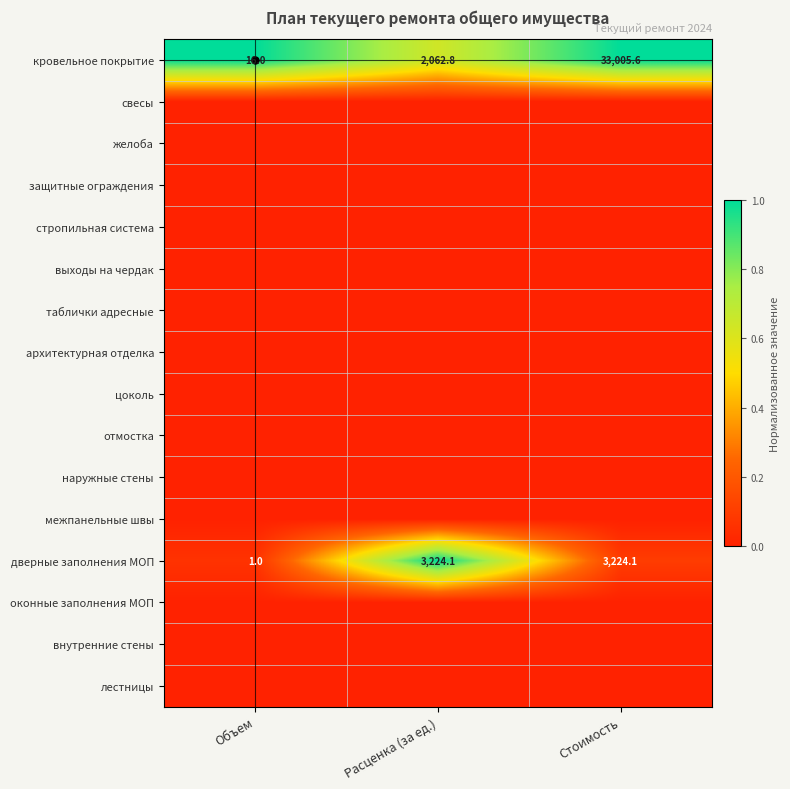

Which label corresponds to the smallest value in the chart?

Объем